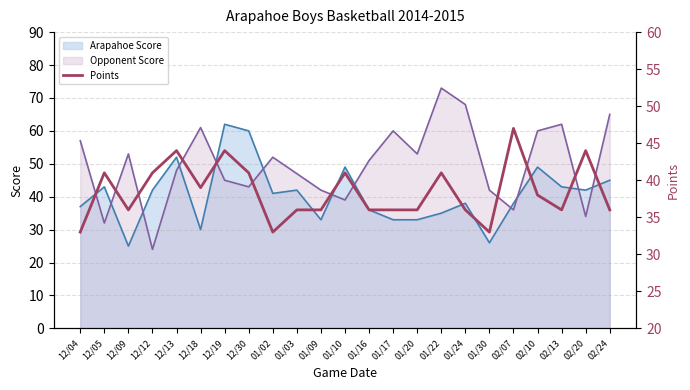

Reading left to right, list all the values displayed in this chart.

12/04=33	12/05=41	12/09=36	12/12=41	12/13=44	12/18=39	12/19=44	12/30=41	01/02=33	01/03=36	01/09=36	01/10=41	01/16=36	01/17=36	01/20=36	01/22=41	01/24=36	01/30=33	02/07=47	02/10=38	02/13=36	02/20=44	02/24=36